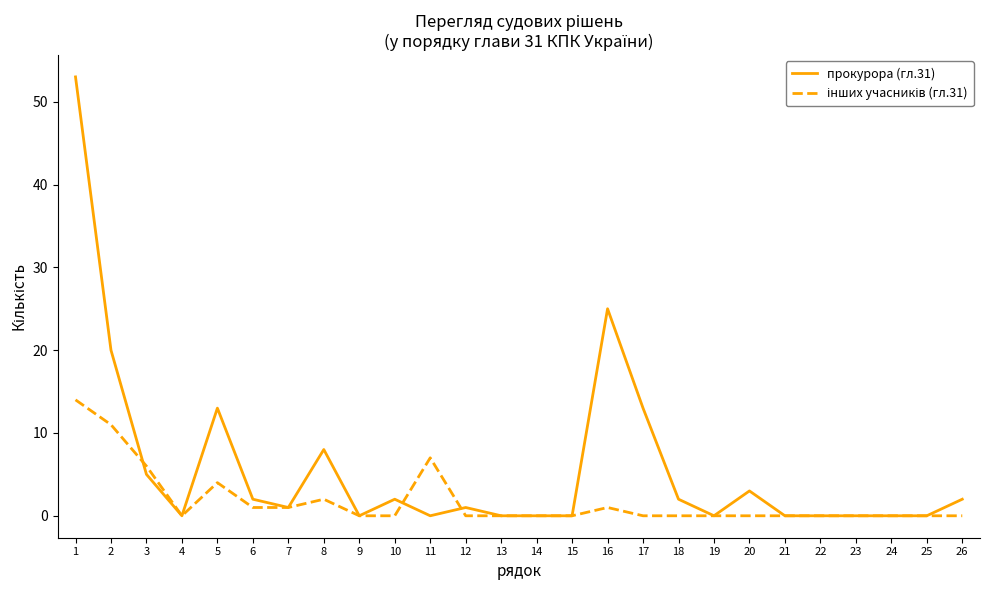

At how many categories does at least one series exceed 39?

1